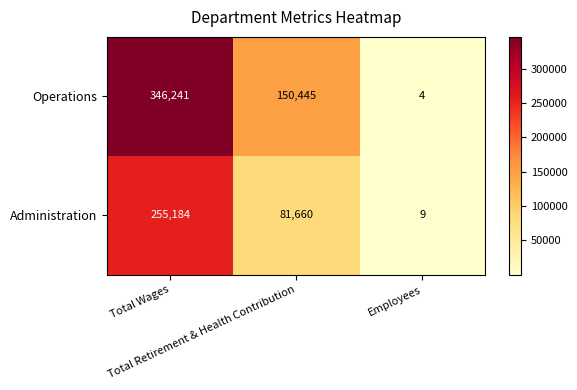

What is the maximum value for Operations?

346241